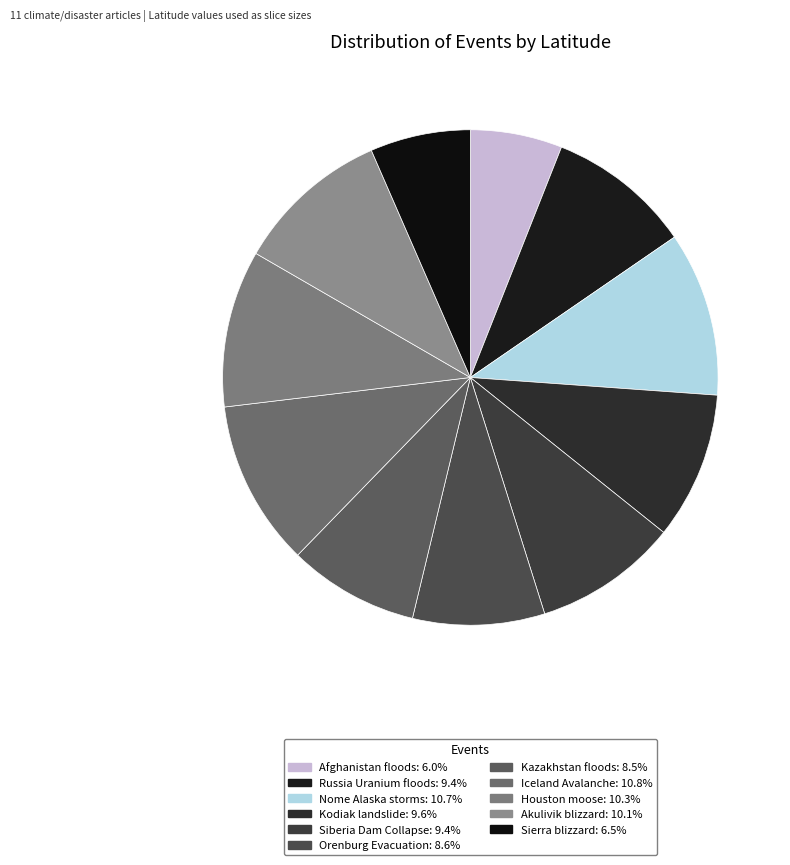

What percentage is NOT represented by Orenburg Evacuation?

91.4%